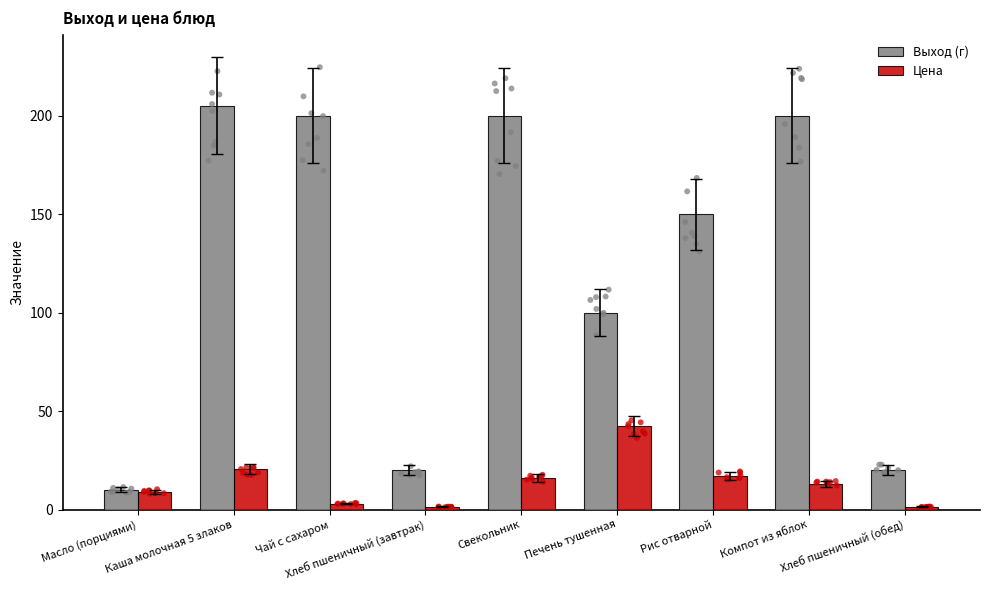

Which series contains the highest Y value?

Выход (г)